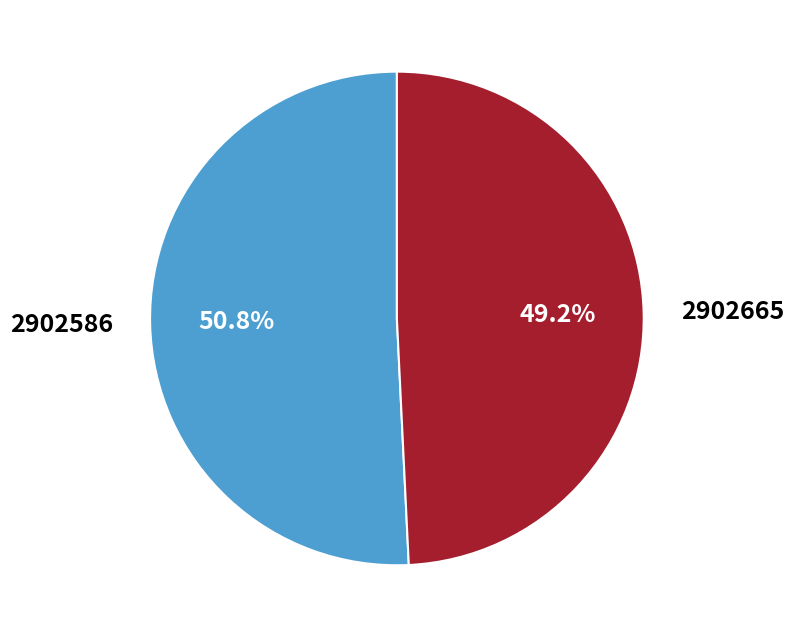

To the nearest percent, what is the average slice percentage?

50%